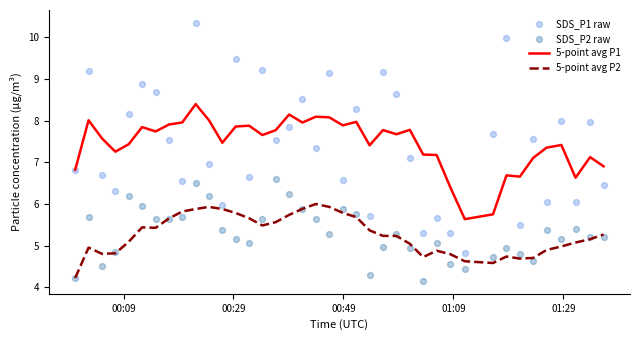

What is the minimum value for 5-point avg P2?

4.2